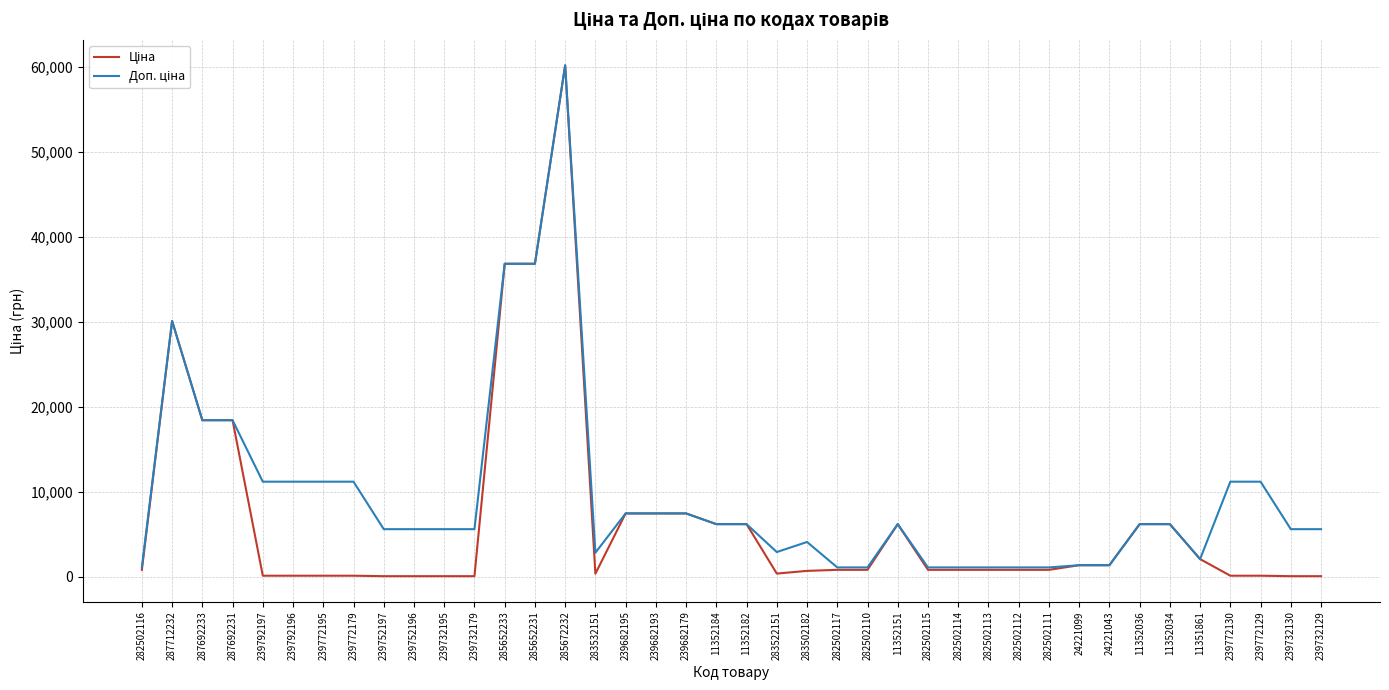

At which category is the sum across all series the highest?

285672232